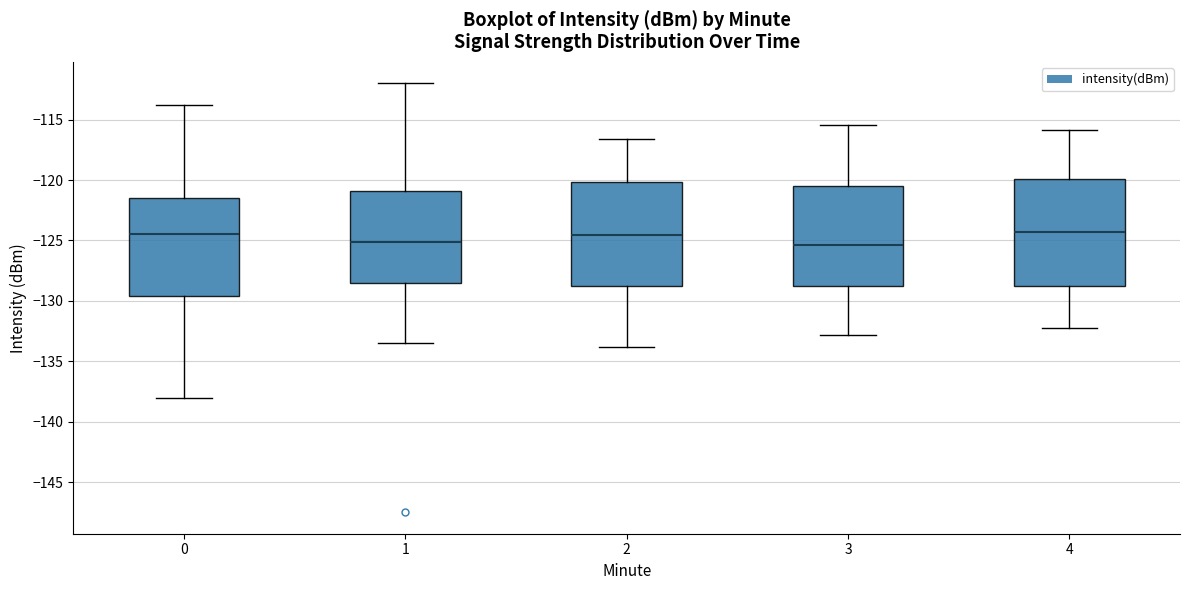

Where is the lower edge of the box at x = 0 on the y-axis? The values are not printed on the chart, so give them approximately, as read against the axis.

-129.5